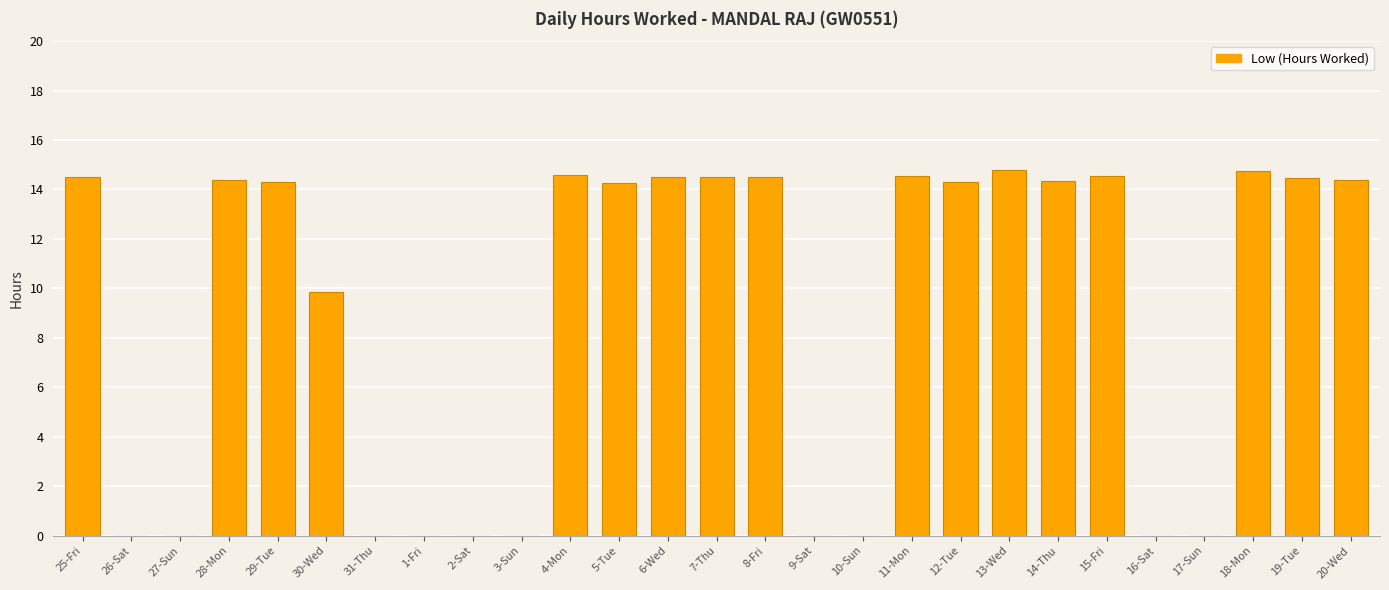

What is the sum of all values?

241.6